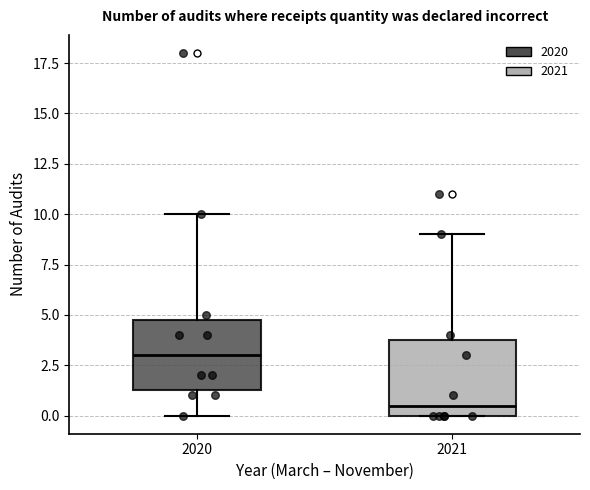

Which box's median line is the lowest?

2021